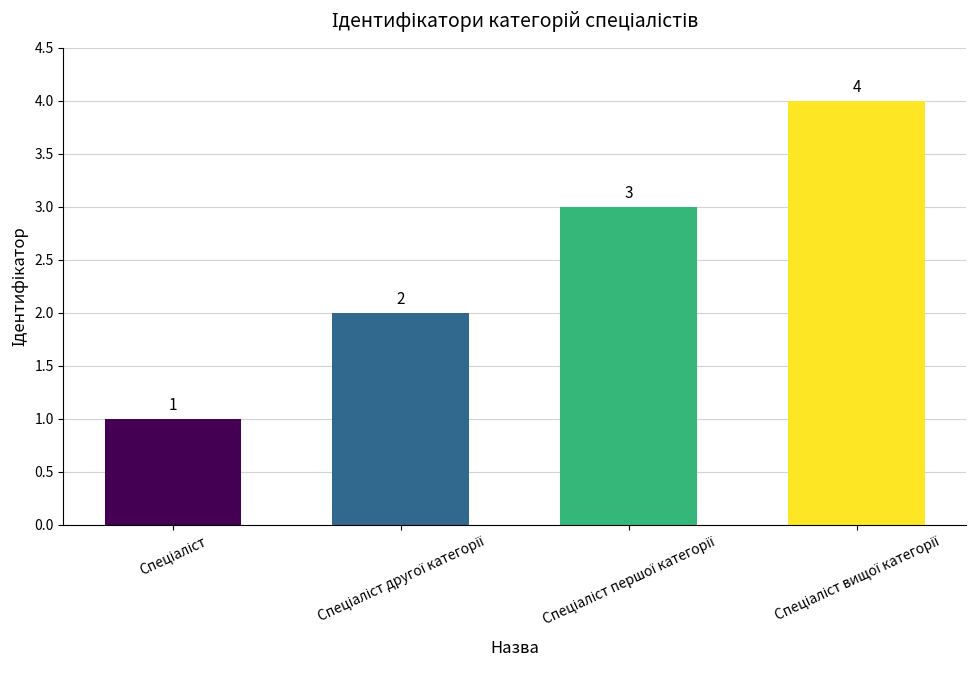

What is the maximum value shown in the chart?

4